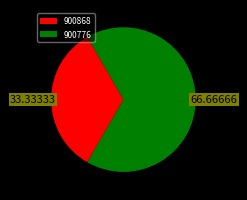

How many slices are in this pie chart?

2